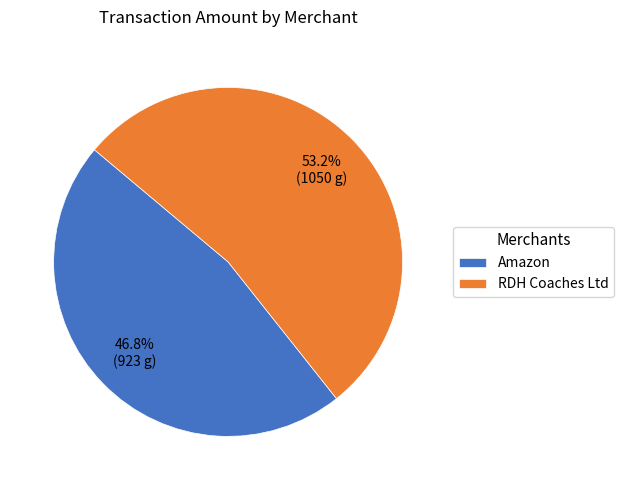

What percentage is the Amazon slice, to the nearest percent?

47%